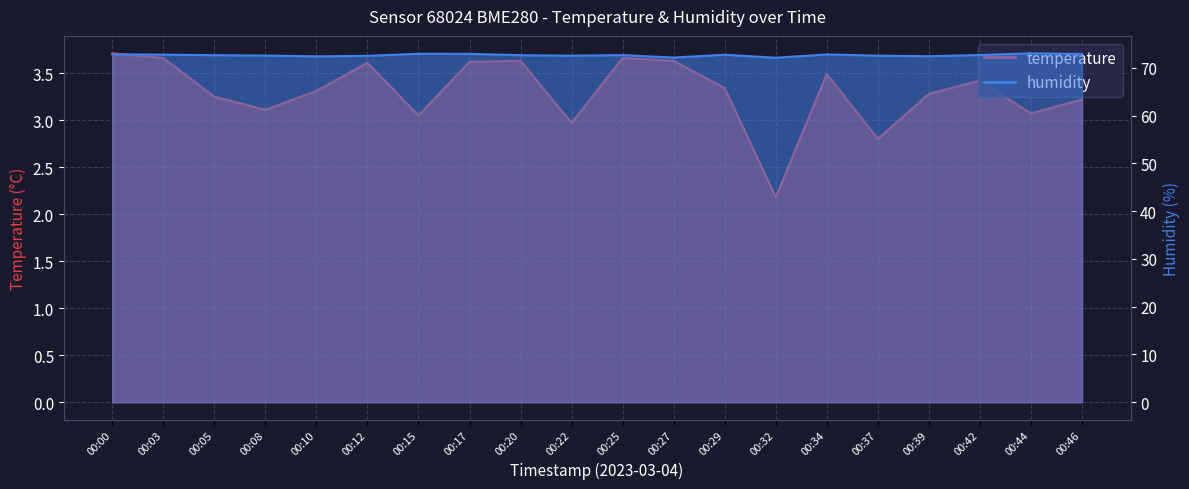

What is the value of the temperature point at the 16th from the left?

2.8